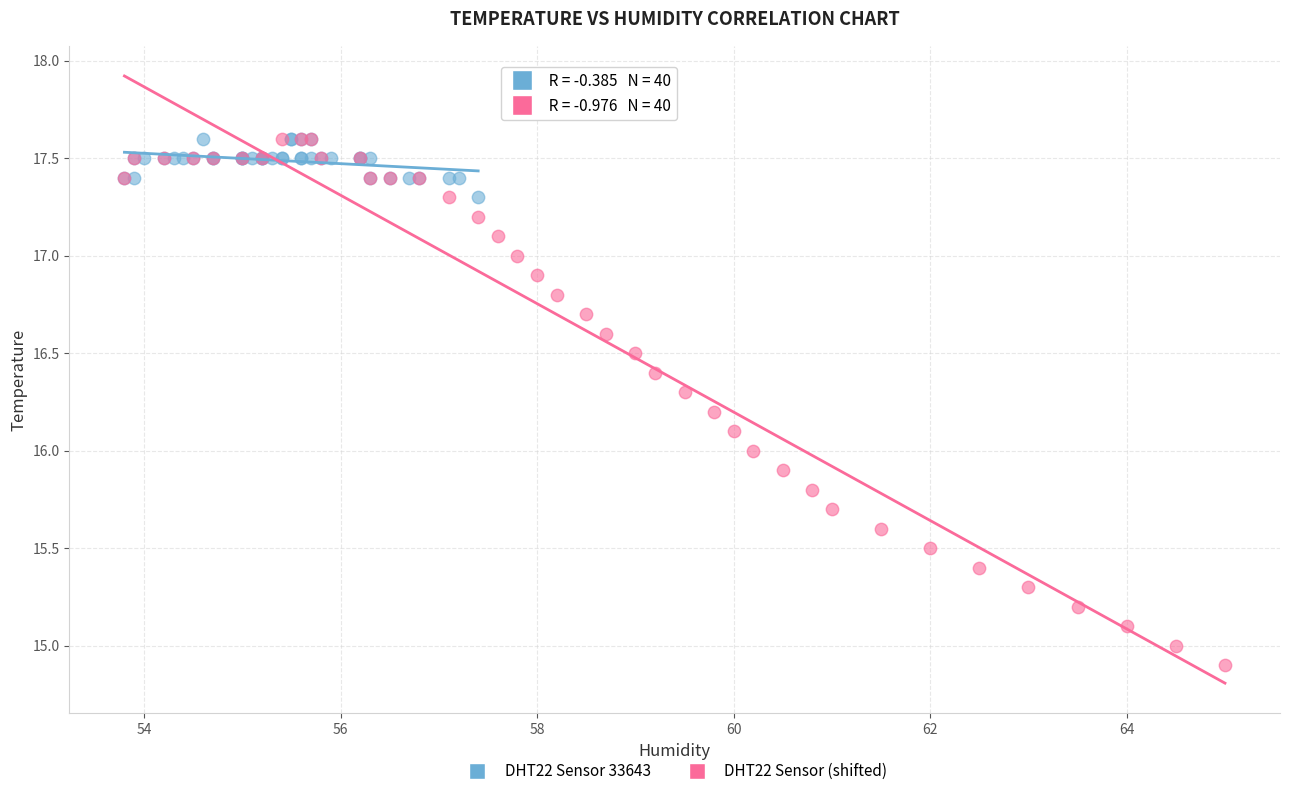

Which series has the widest spread of Y values?

DHT22 Sensor (shifted)